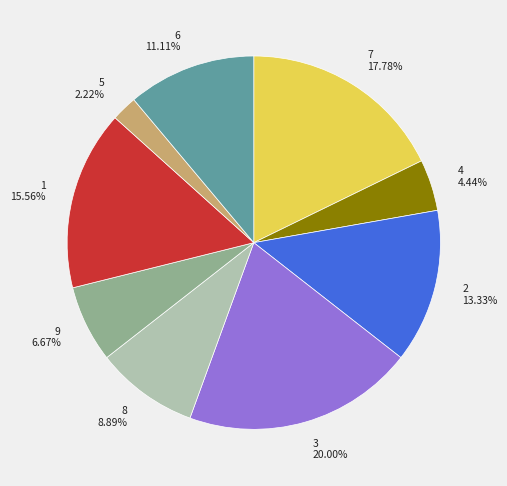

Rank the categories by value from highest to lowest.

3, 7, 1, 2, 6, 8, 9, 4, 5